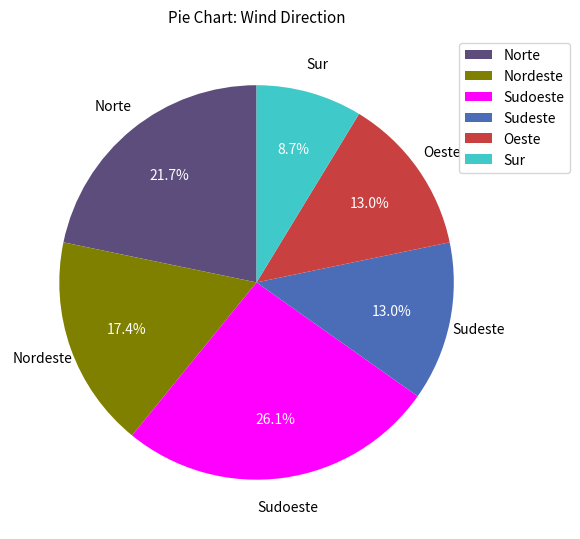

True or false: Sudoeste accounts for 26% of the total.

True